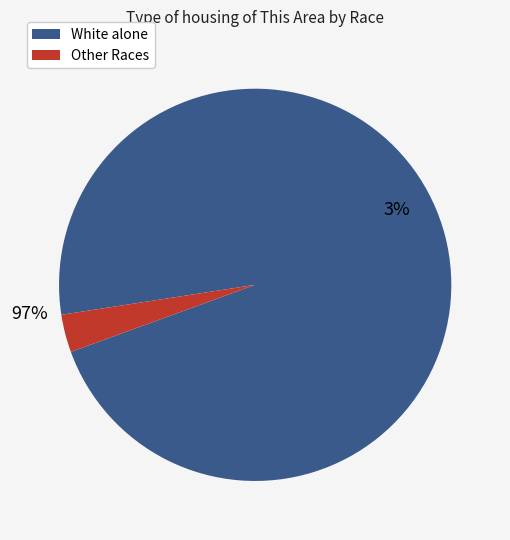

Is the sum of Native Hawaiian and Other Pacific and Some Other Race alone greater than half?

No